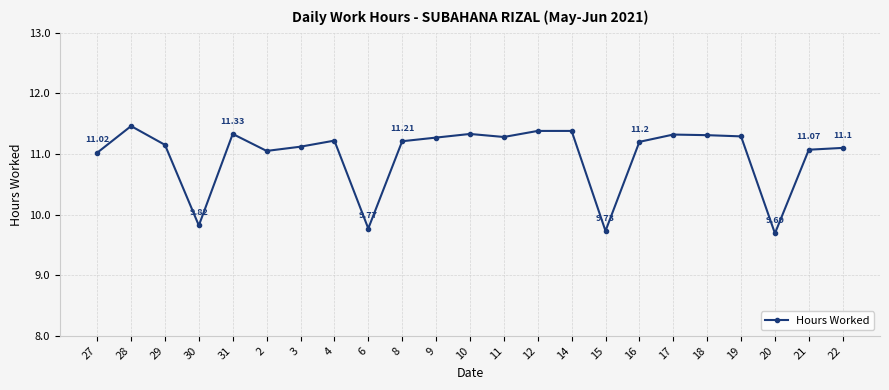

What is the greatest value displayed?

11.5